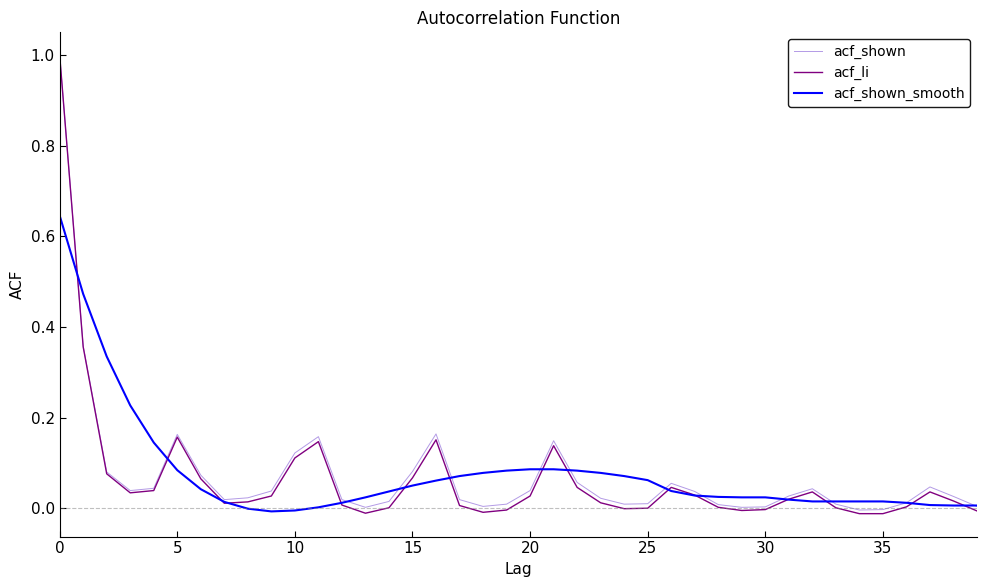

What are all the series names shown in the legend?

acf_shown, acf_li, acf_shown_smooth